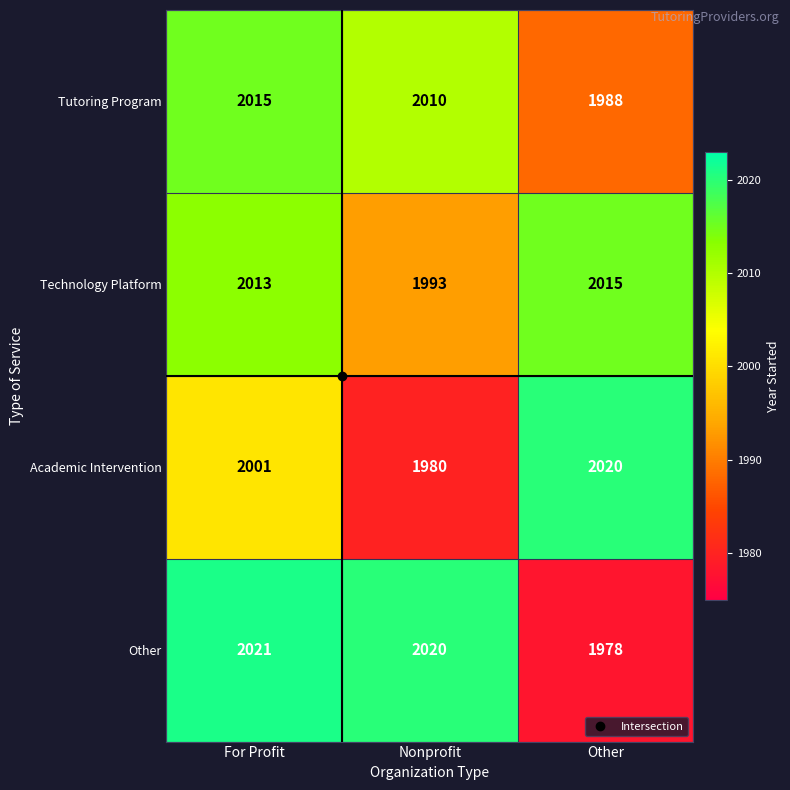

What is the sum of all Tutoring Program values?

6013